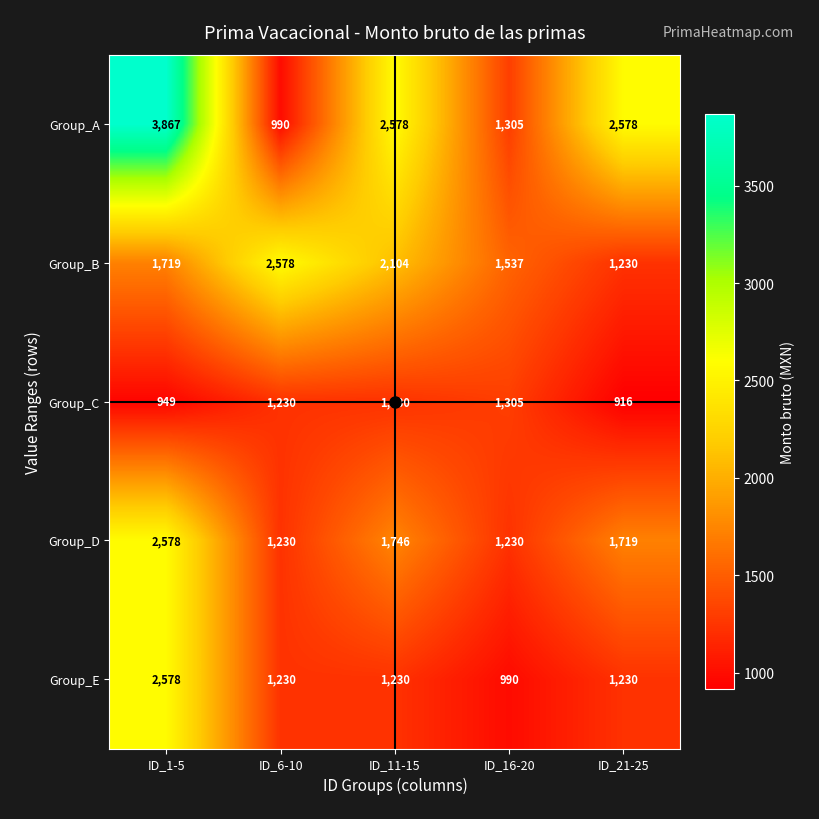

Count the Group_B values in the range 1537 to 2104.

3